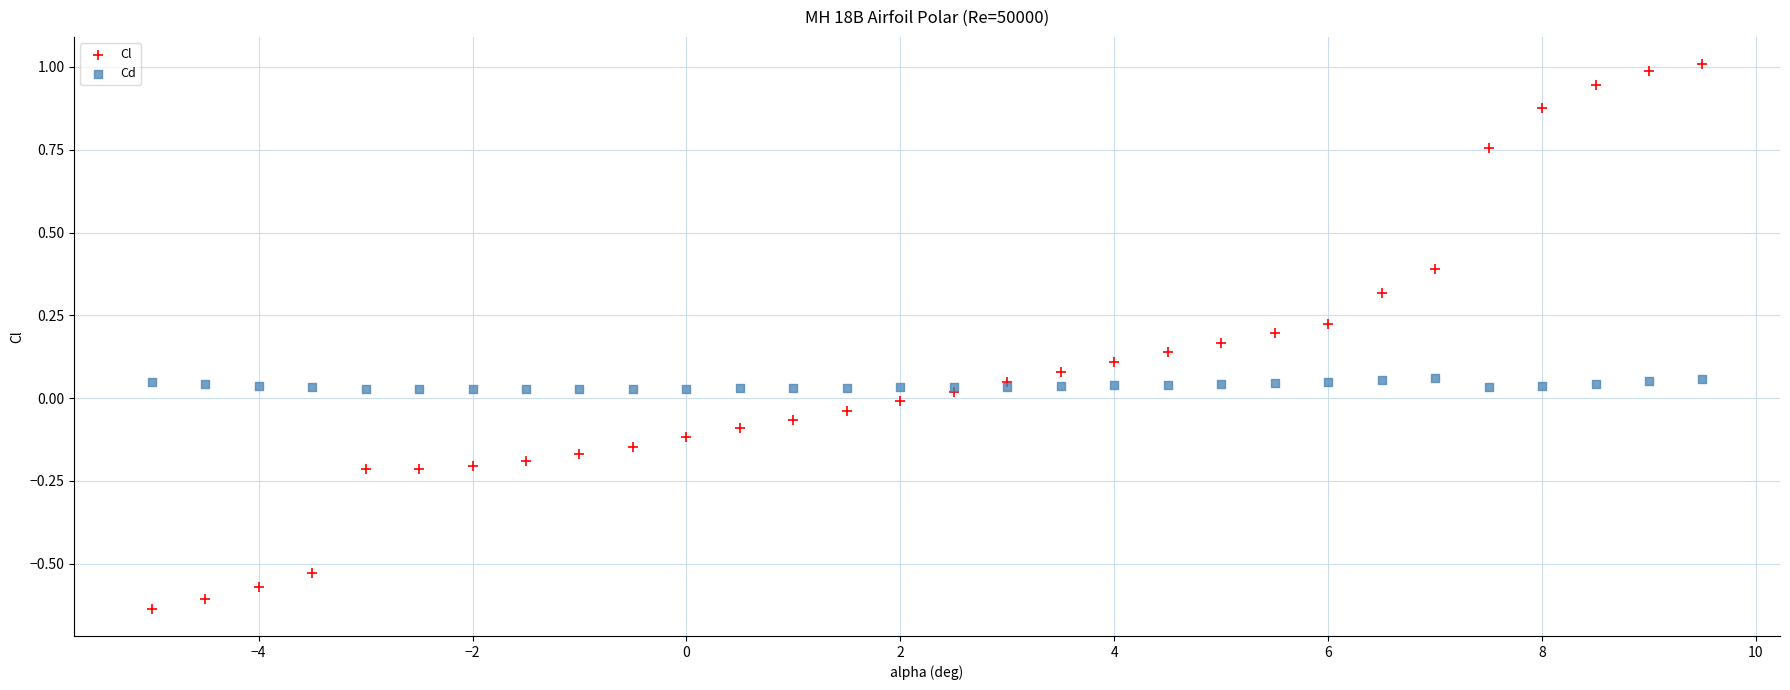

Which series has the largest Y range (max minus min)?

Cl